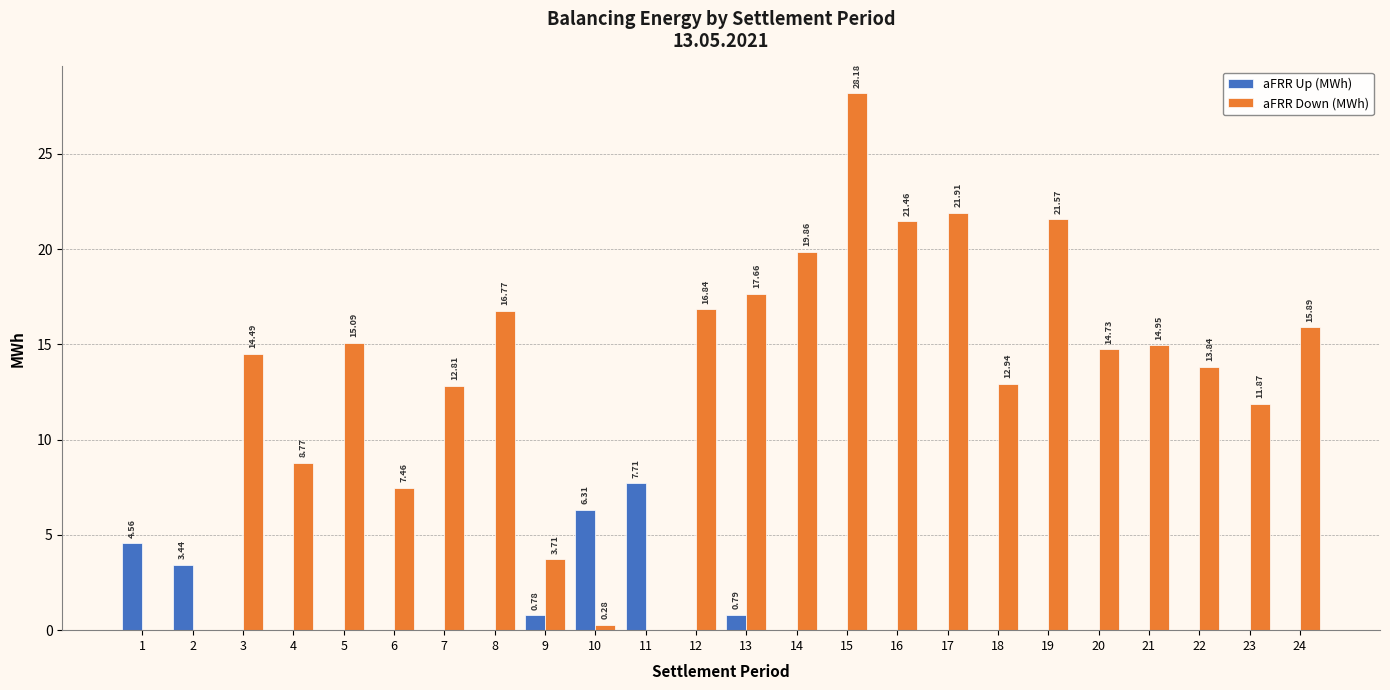

Is the value of aFRR Down (MWh) at 10 greater than the value of aFRR Up (MWh) at 13?

No